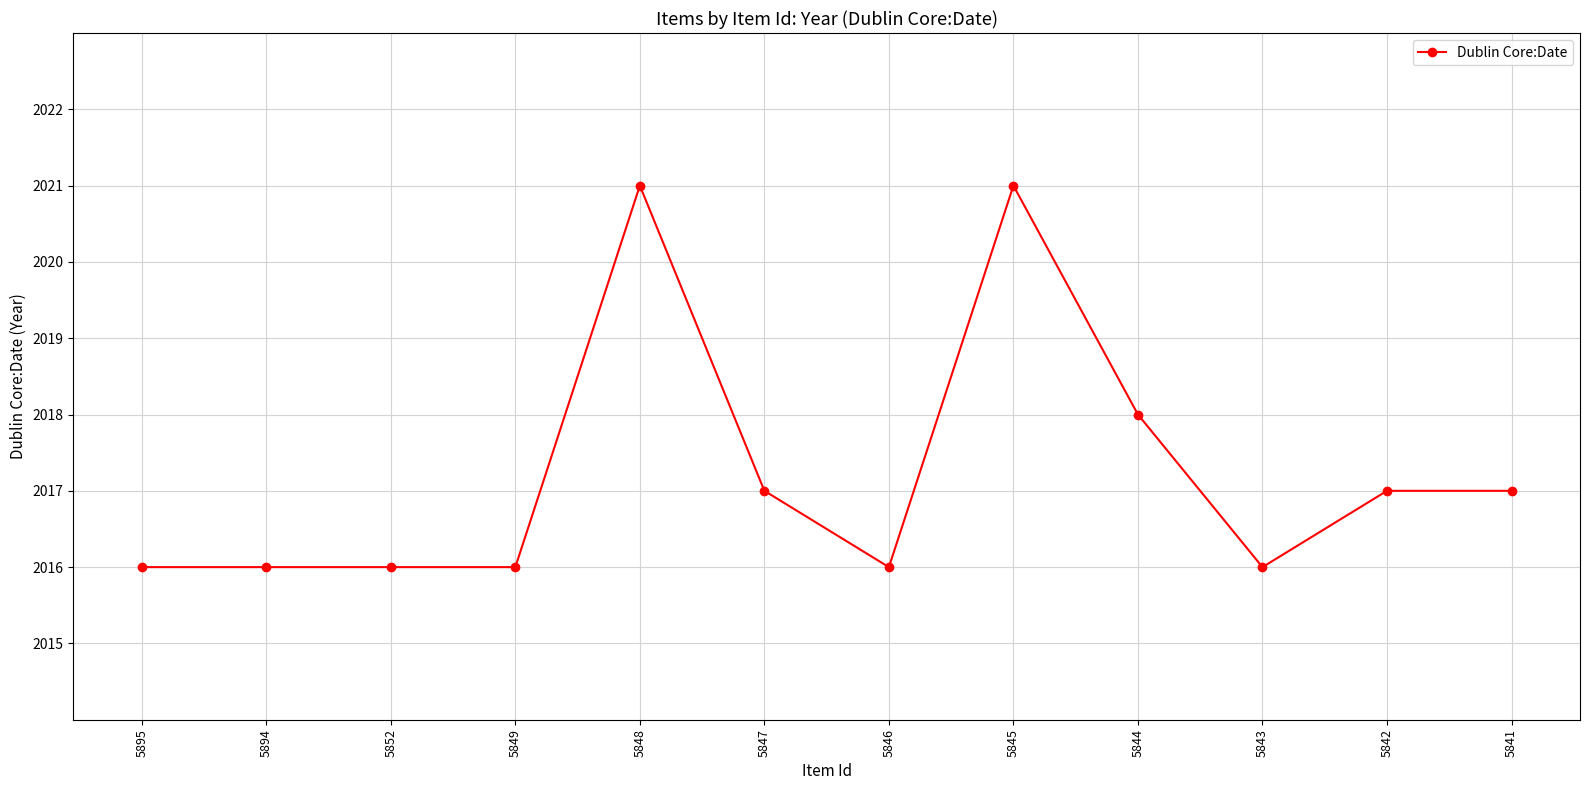

What is the smallest value displayed?

2016